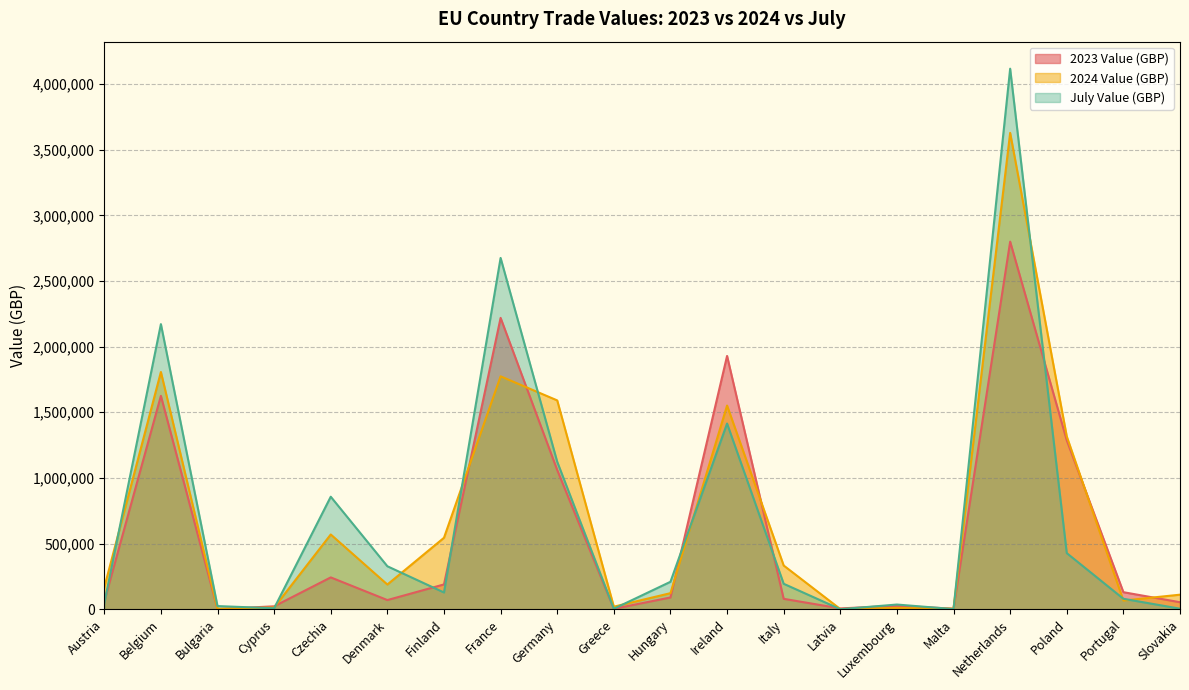

Which series has the largest total across all categories?

July Value (GBP)